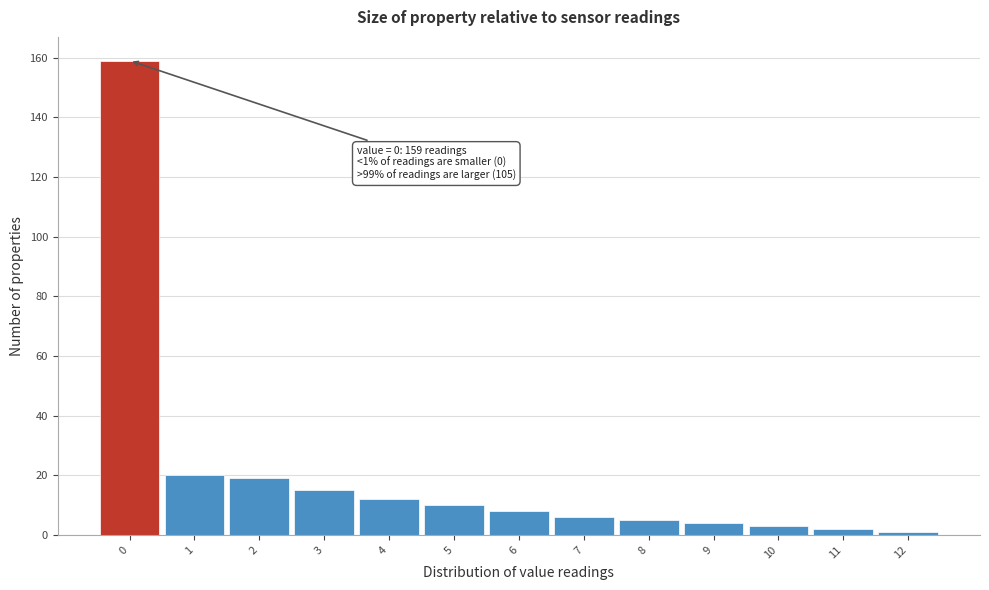

Over which range of the x-axis is the bar tallest?

-0.5 to 0.5